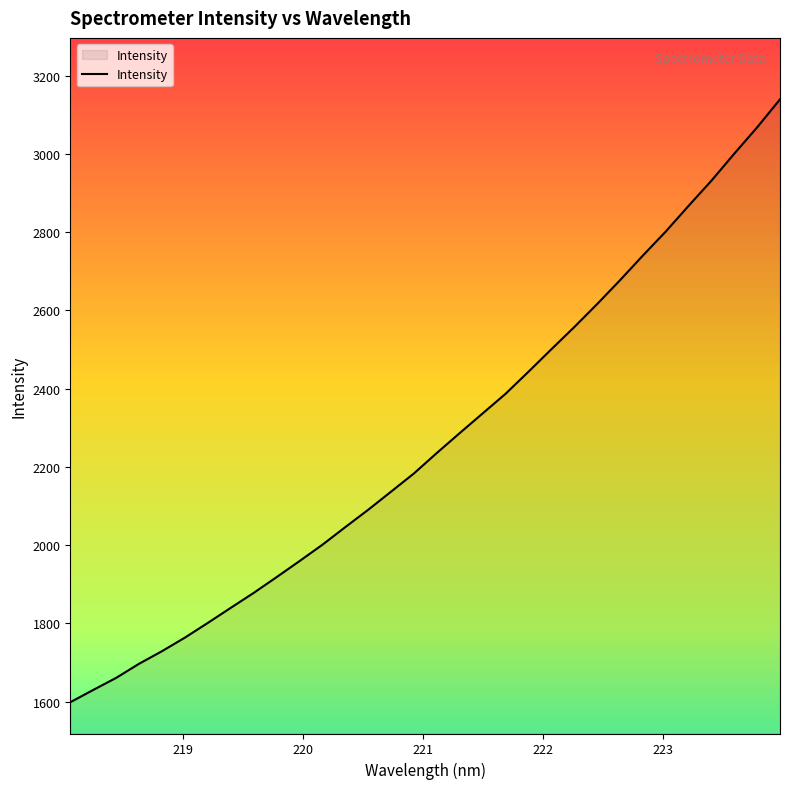

What is the greatest value displayed?

3139.4